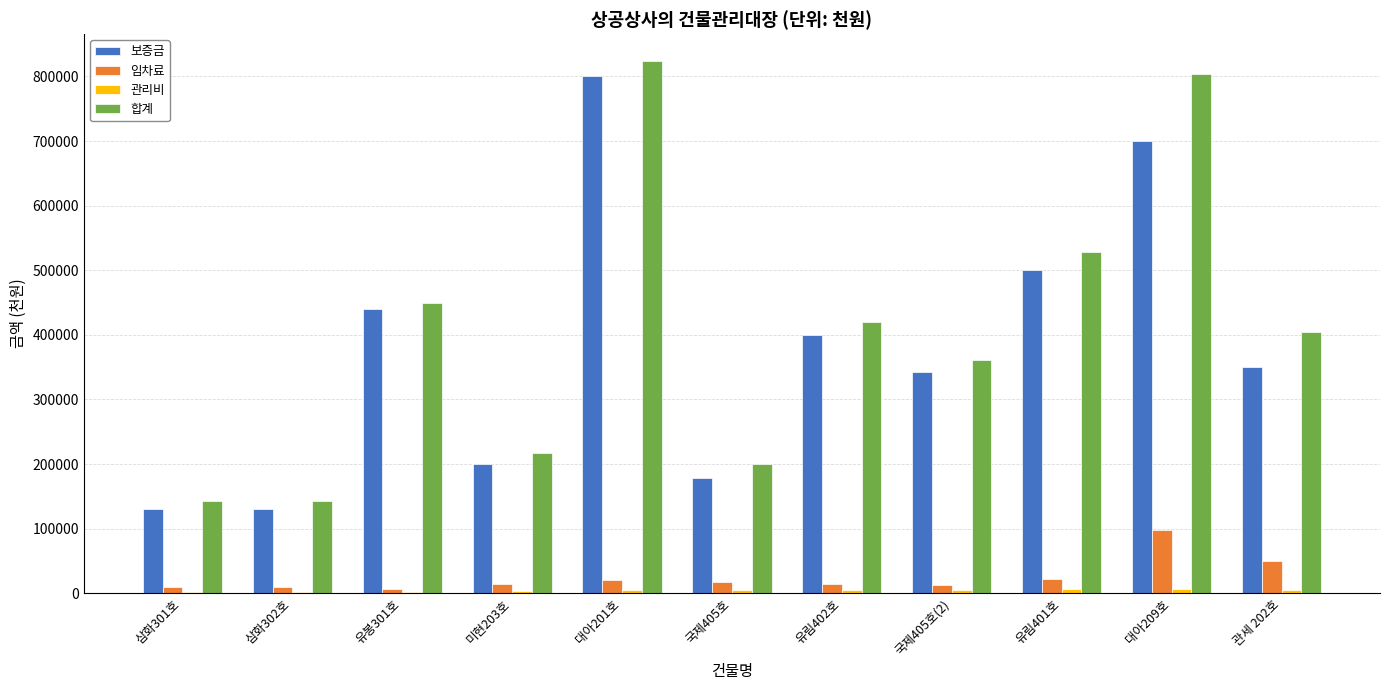

At which category is the sum across all series the highest?

대아201호